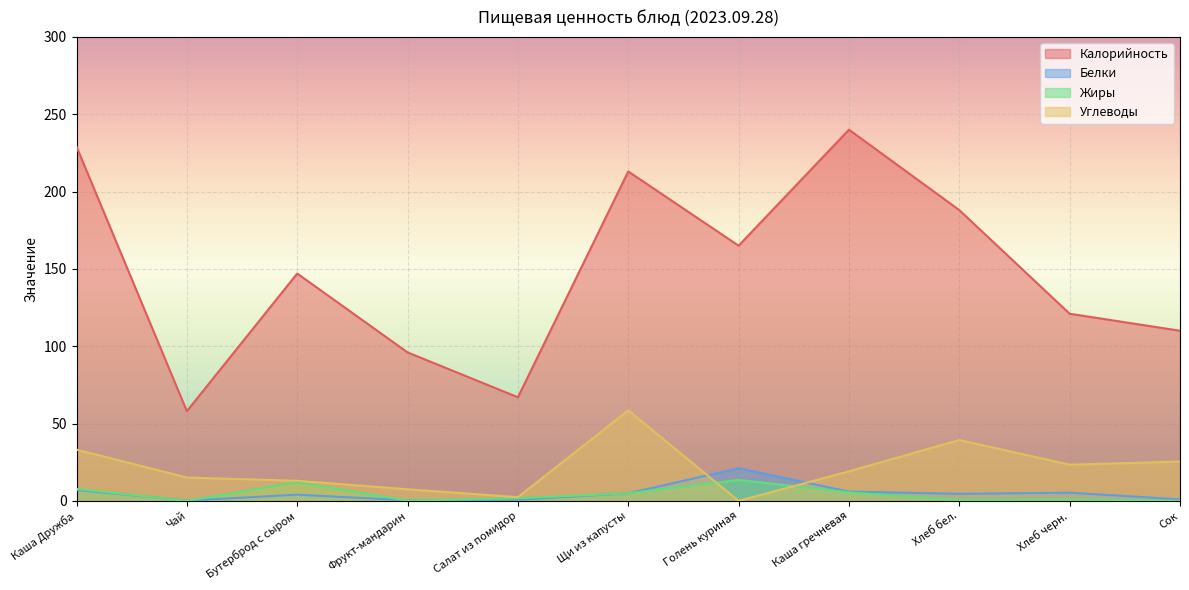

How many values in Жиры are above zero?

10